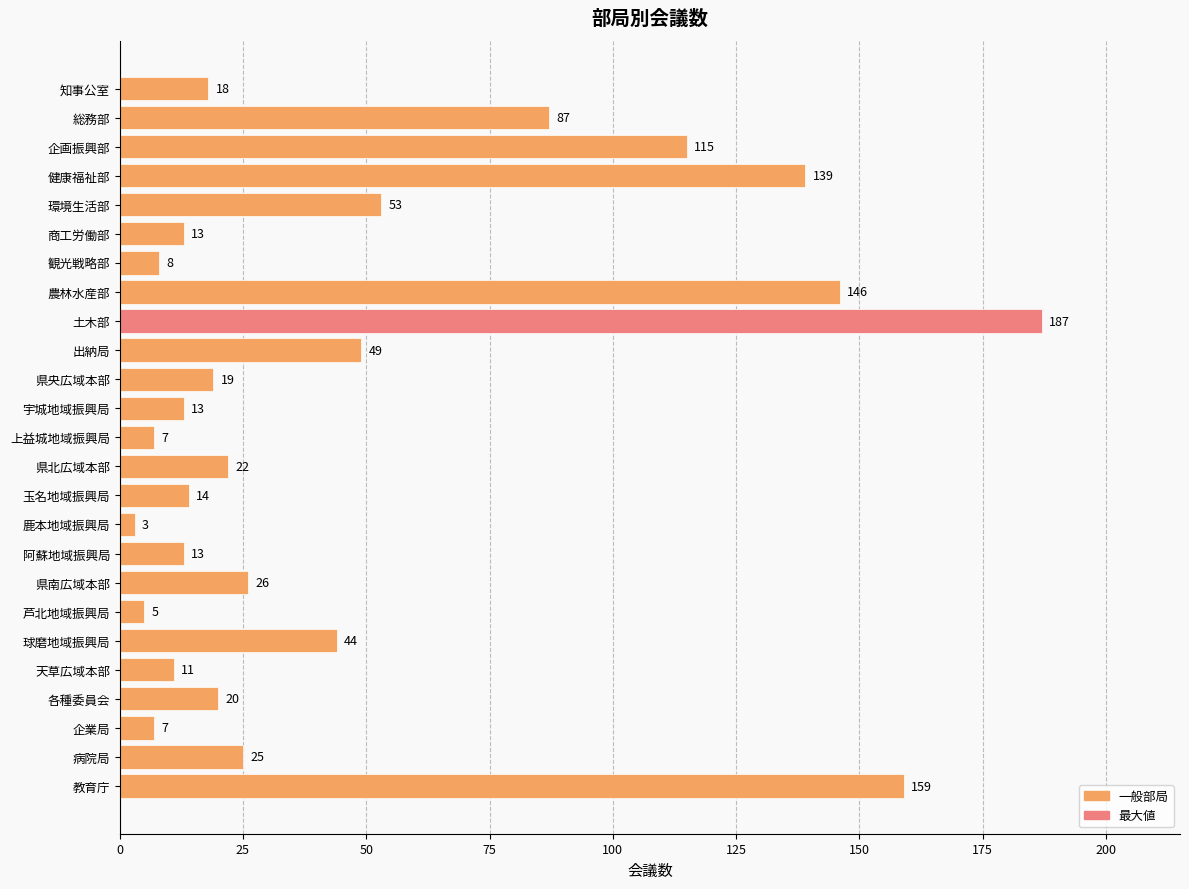

How many values are below 20?

12